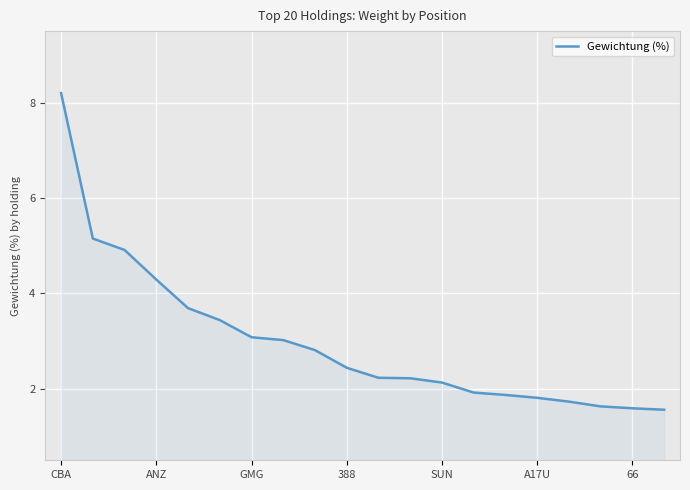

What is the maximum value shown in the chart?

8.2